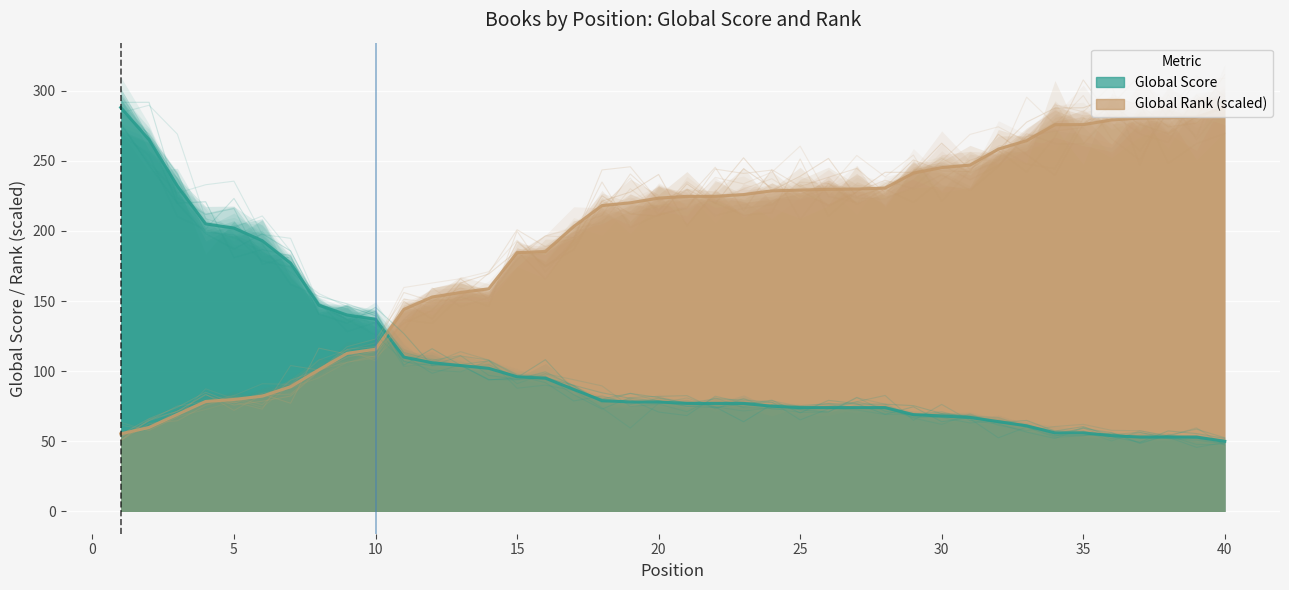

What is the sum of the Global Score values at 27 and 39?

127.0